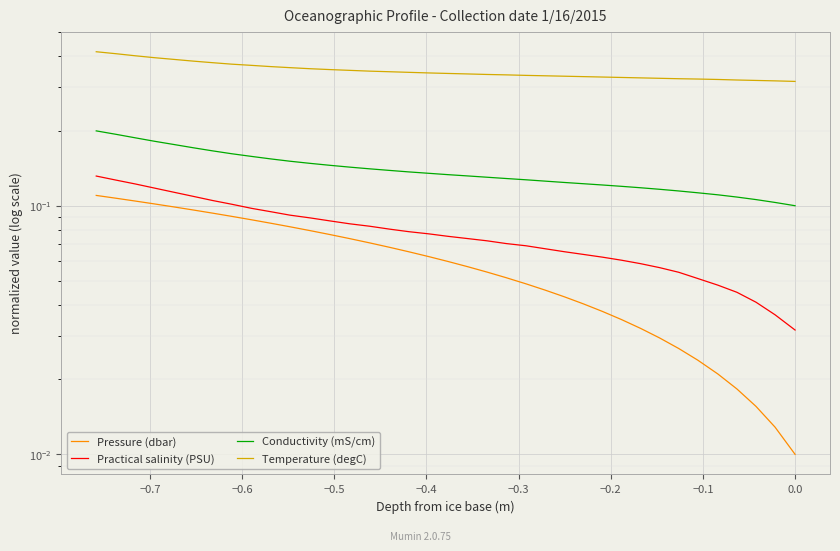

What are all the series names shown in the legend?

Pressure (dbar), Practical salinity (PSU), Conductivity (mS/cm), Temperature (degC)